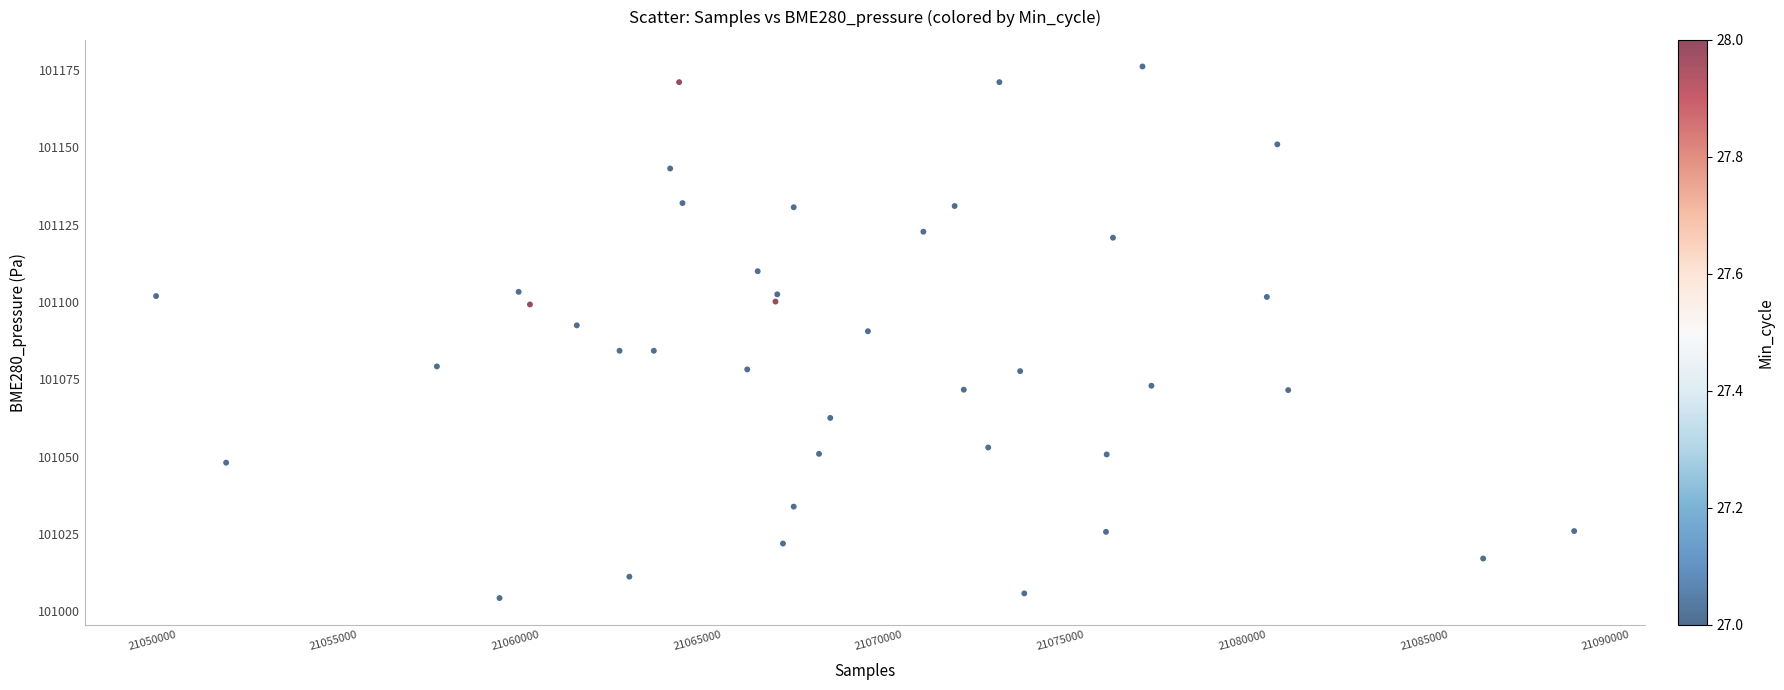

What is the range of X values (max minus min)?

39013.0